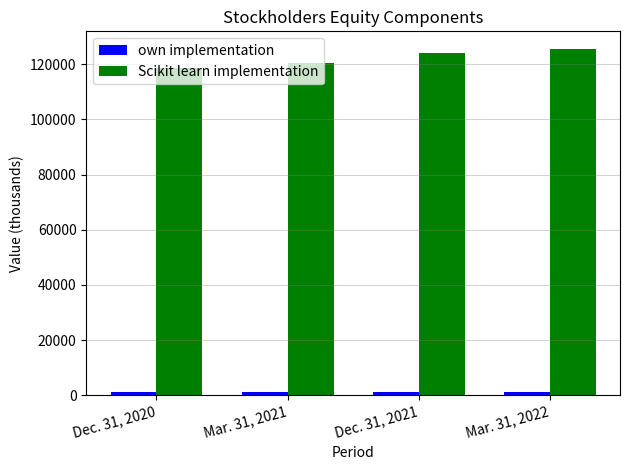

What is the minimum value for Scikit learn implementation?

118528